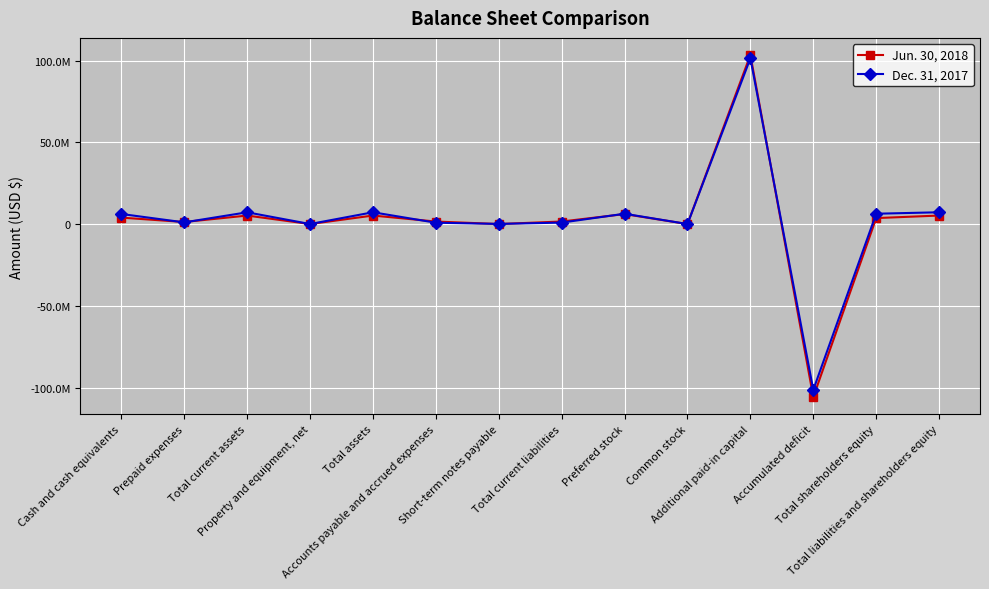

Rank the series at Preferred stock from lowest to highest value.

Jun. 30, 2018, Dec. 31, 2017